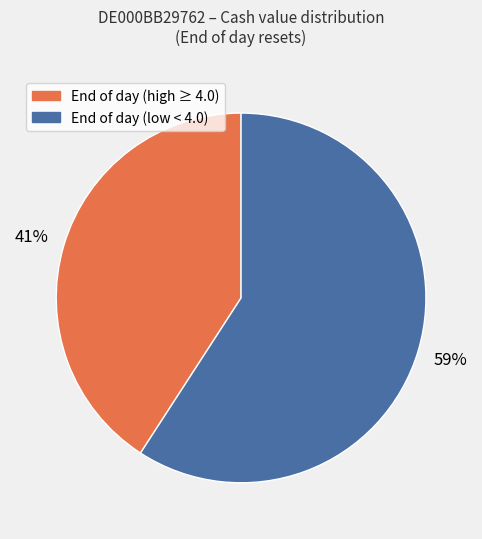

To the nearest percent, what is the average slice percentage?

50%